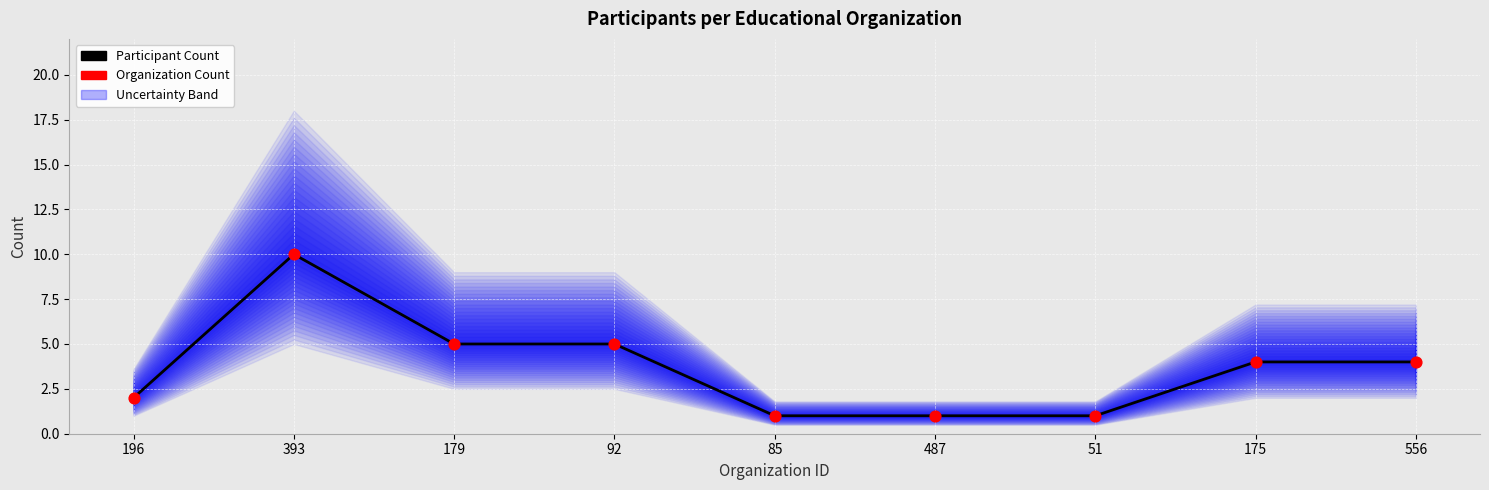

What is the total value across all series at 92?

10